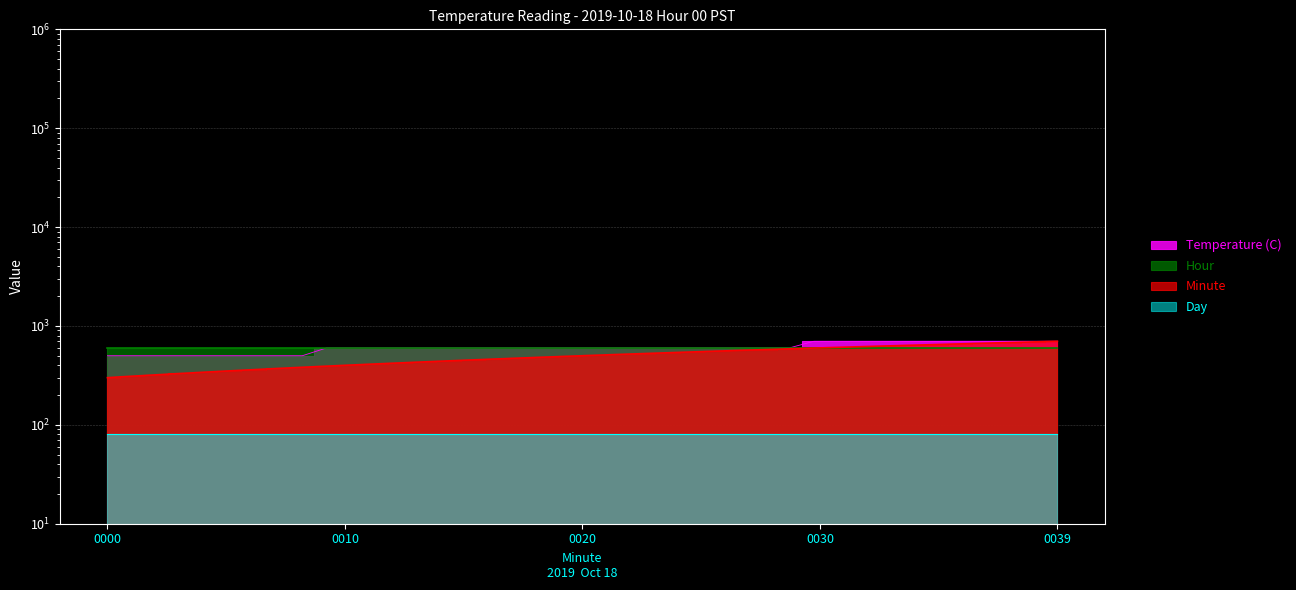

What is the sum of the Minute values at 22 and 1?

835.9